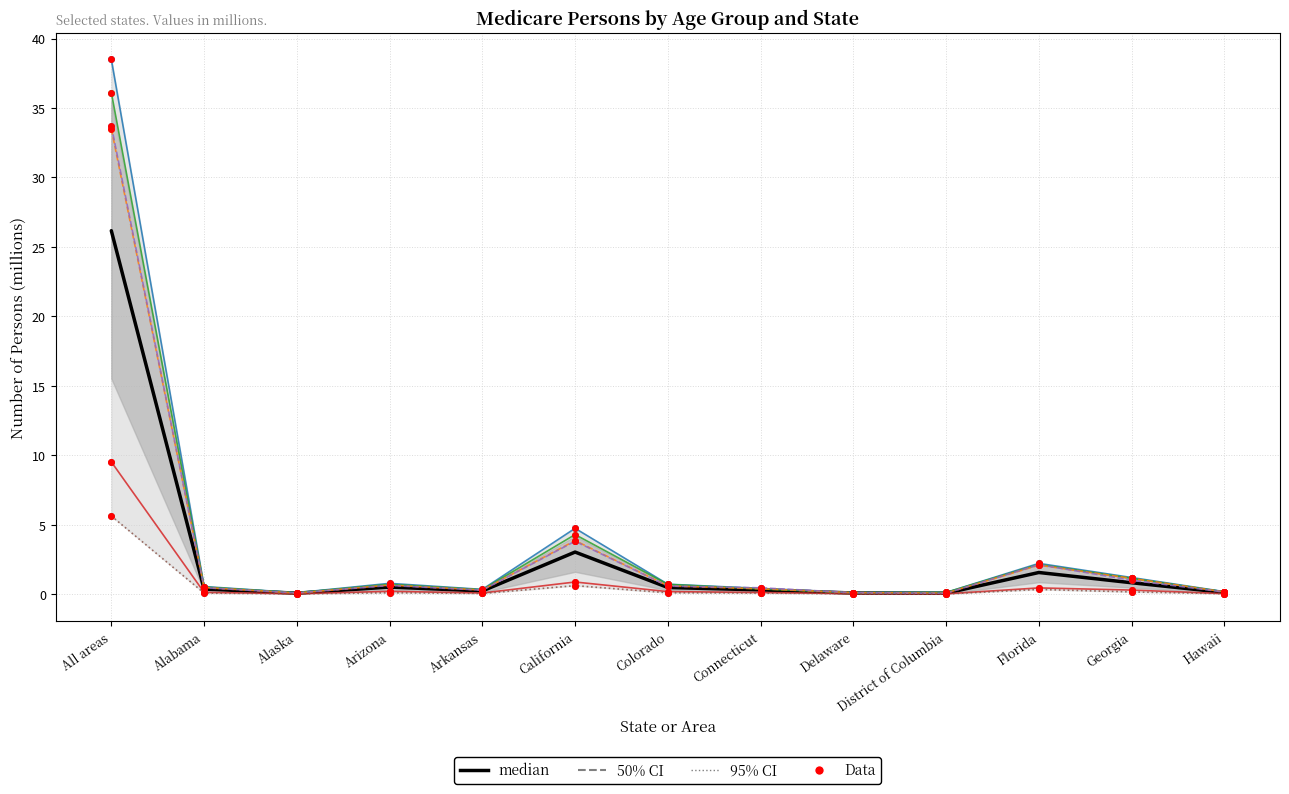

Which series has the largest total across all categories?

20-29